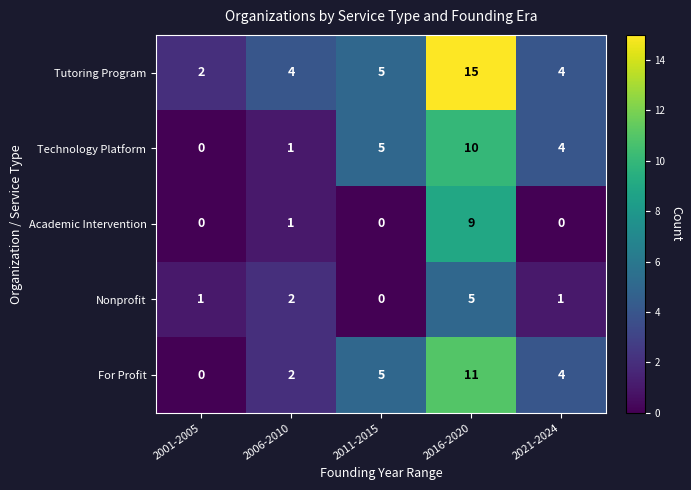

At which category is the sum across all series the highest?

2016-2020